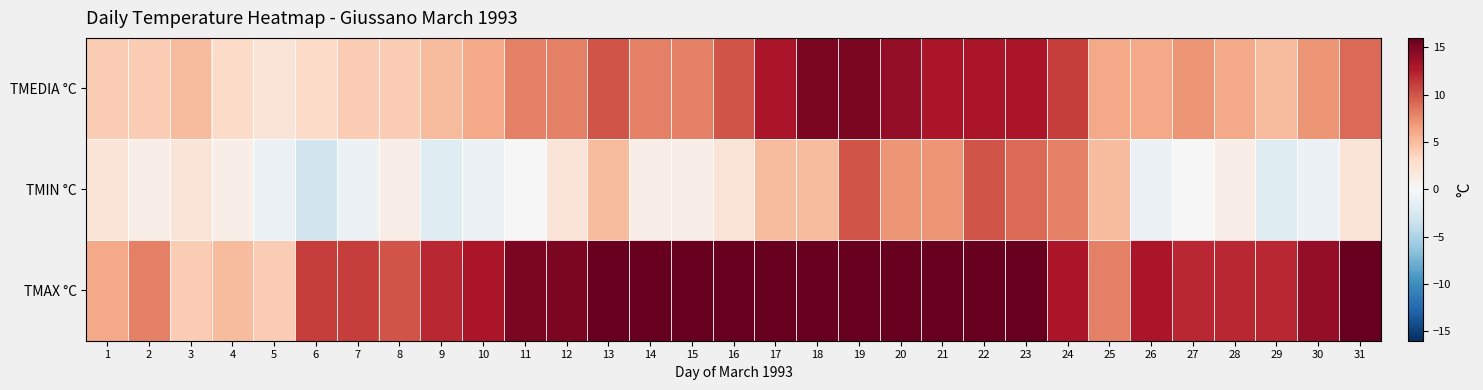

At which category is the sum across all series the highest?

19